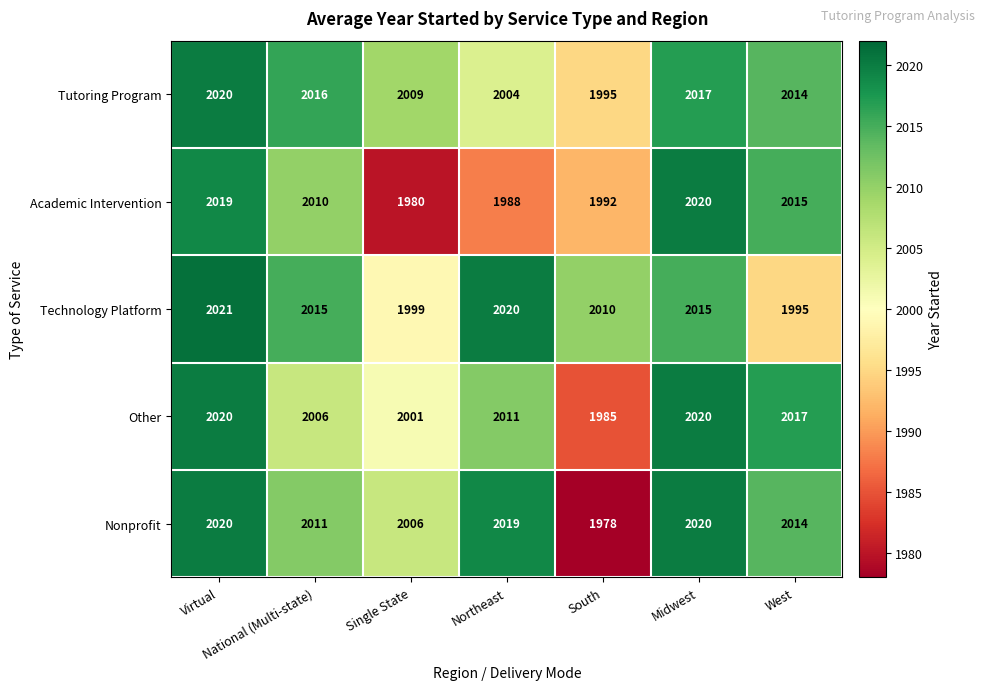

What is the difference between the second highest and second lowest values in the Technology Platform series?

21